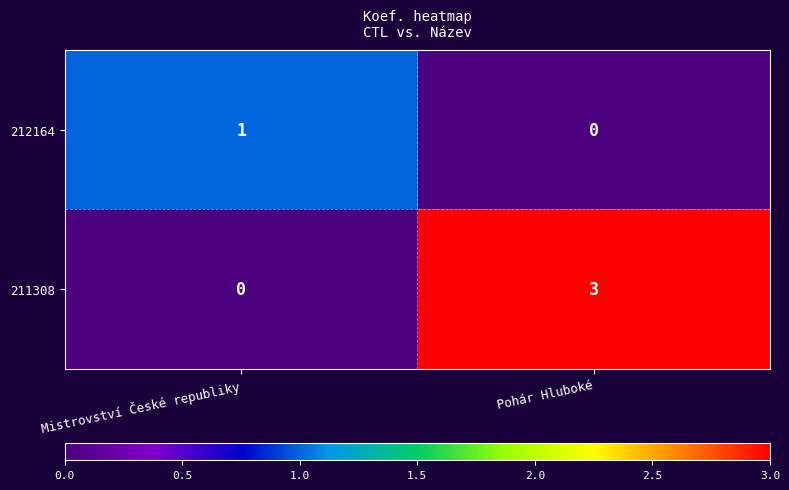

At which label does 211308 reach its peak?

Pohár Hluboké